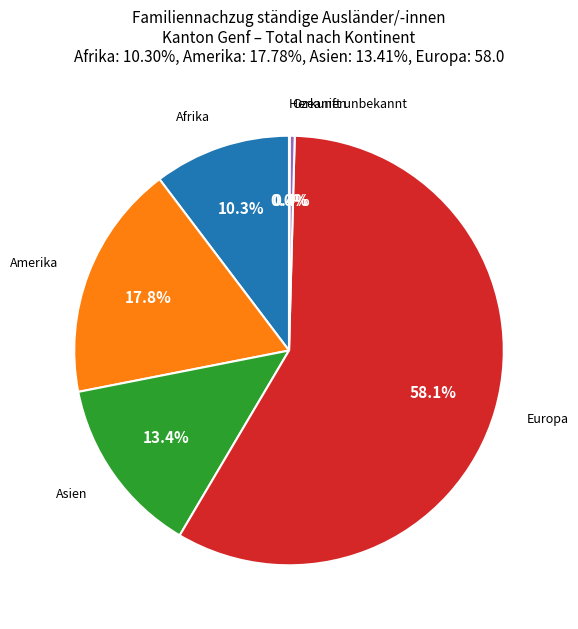

To the nearest percent, what is the difference between the largest and smallest slice percentages?

58%